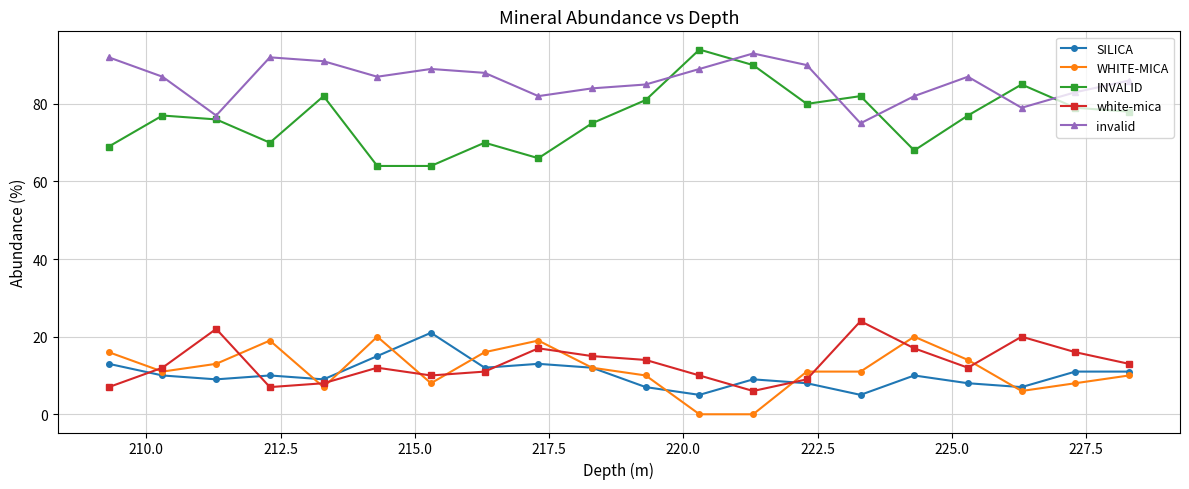

True or false: WHITE-MICA and INVALID cross at least once.

False